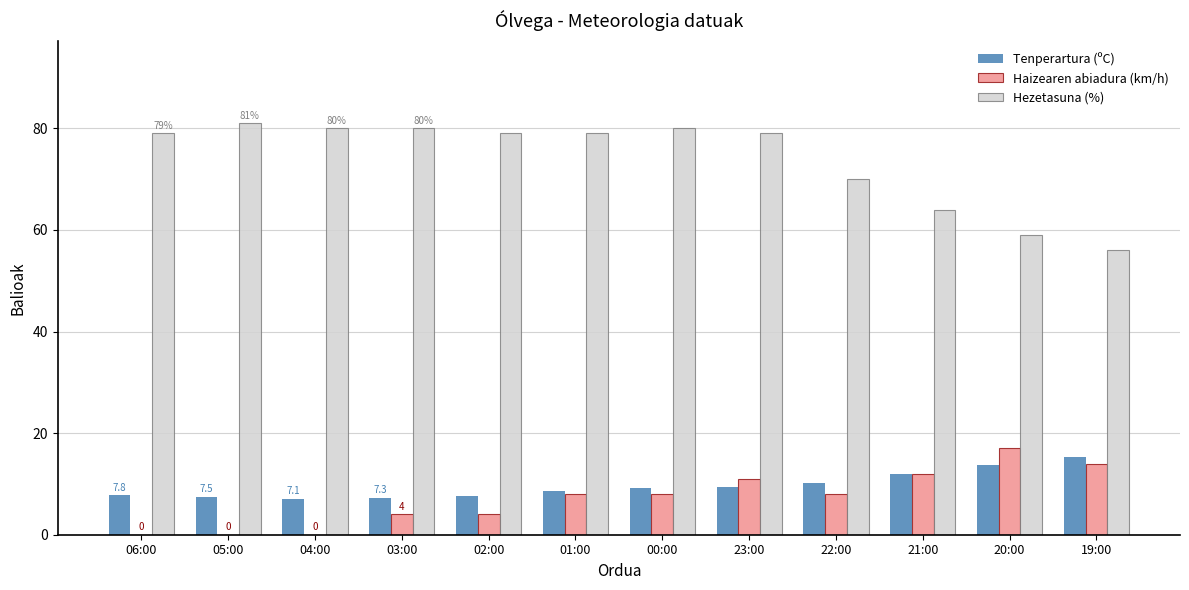

The value of Hezetasuna (%) at 02:00 is 79.0. True or false?

True